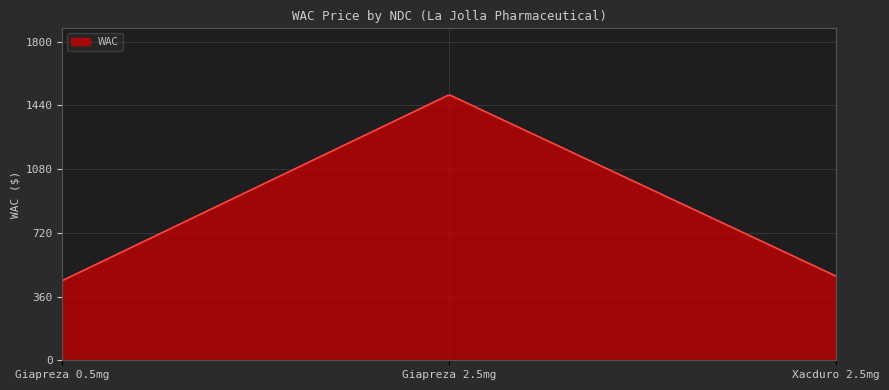

What is the difference between the maximum and minimum values?

1046.6